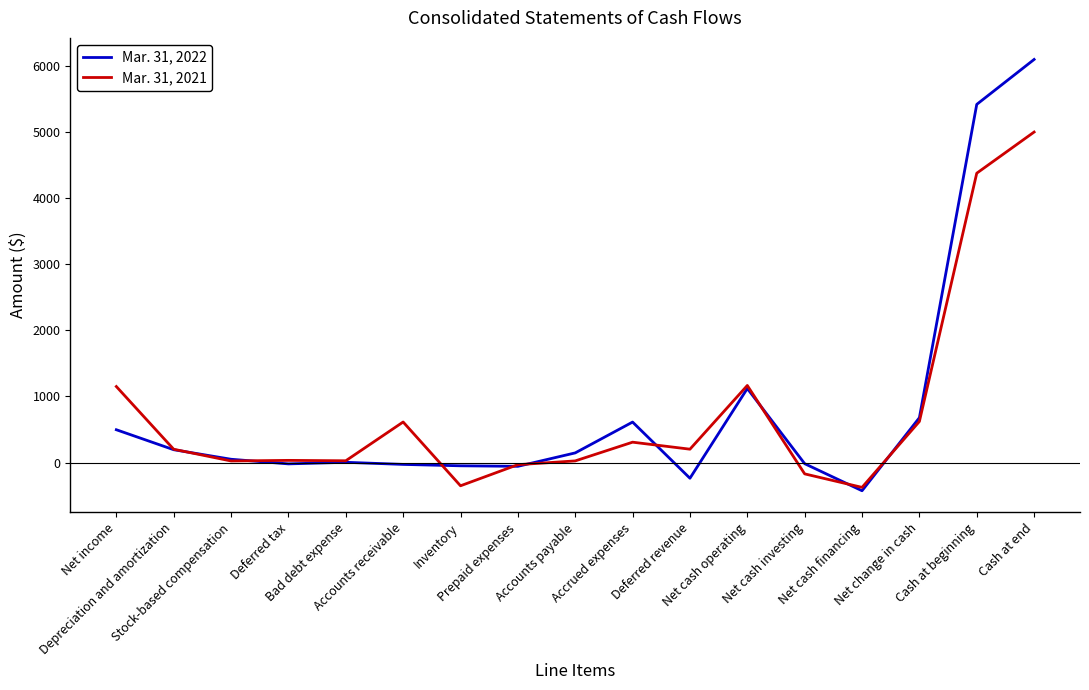

Which series has the largest total across all categories?

Mar. 31, 2022